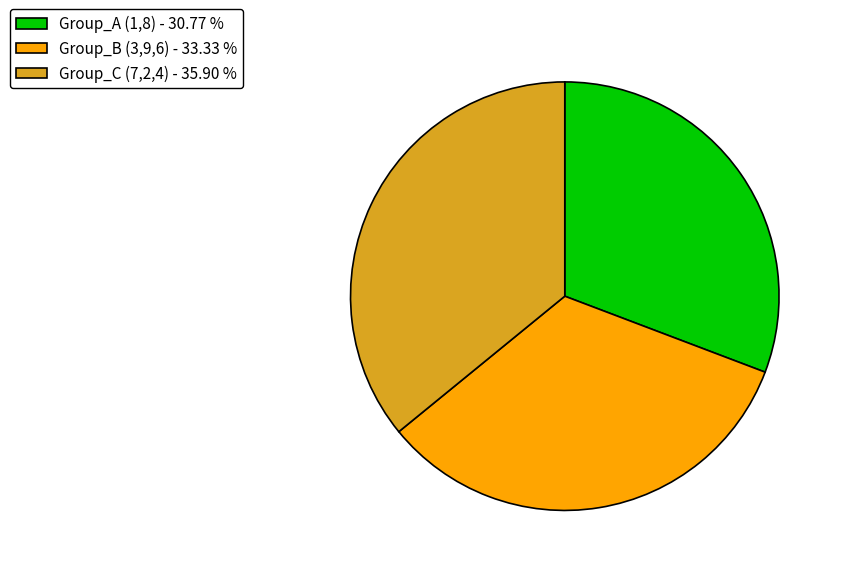

Combined, do Group_B (3,9,6) - 33.33 % and Group_A (1,8) - 30.77 % account for over 50%?

Yes